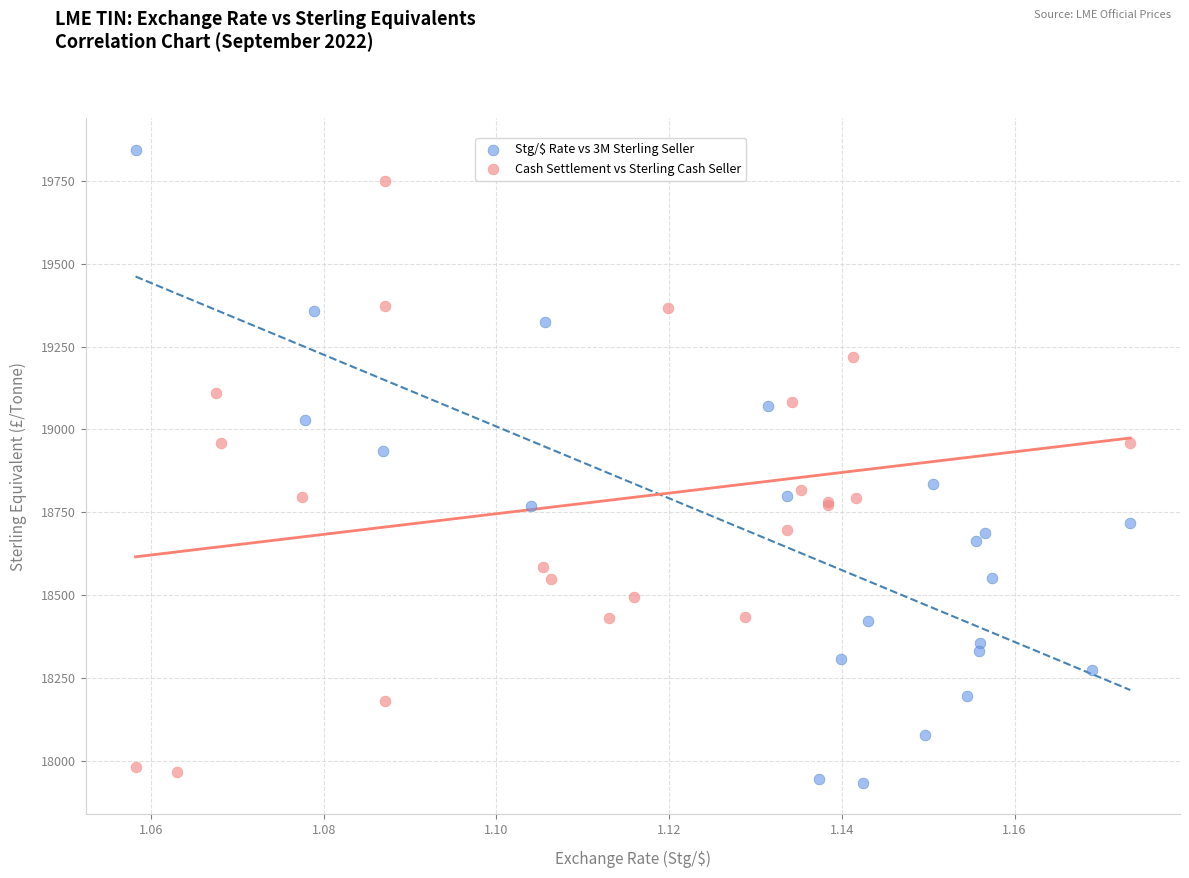

Which series contains the highest Y value?

Stg/$ Rate vs 3M Sterling Seller